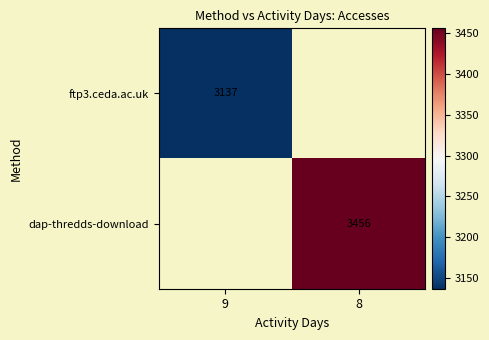

The value of dap-thredds-download at 8 is 5616. True or false?

False